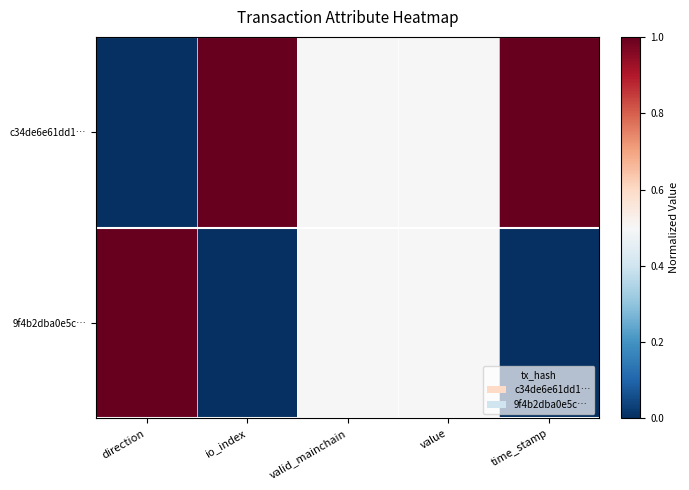

Between time_stamp and value, which is larger?

time_stamp